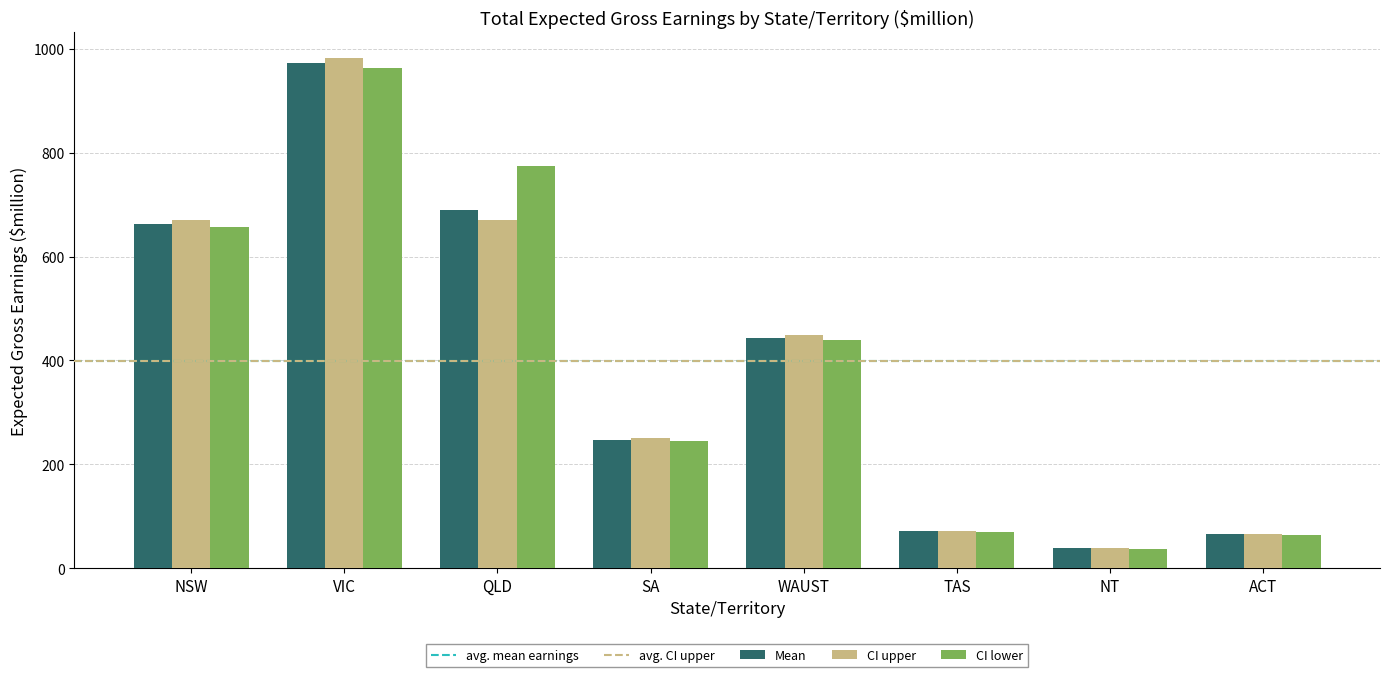

At which category is the sum across all series the highest?

VIC